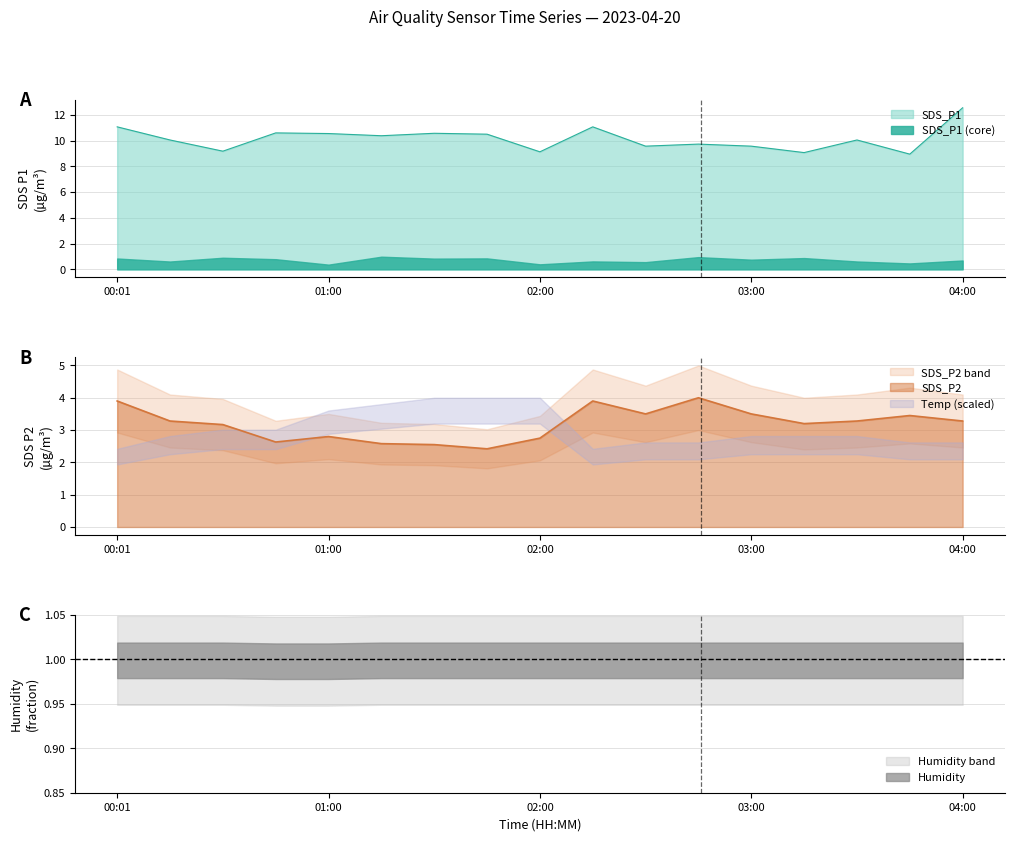

Which series has the widest spread of values?

SDS_P1